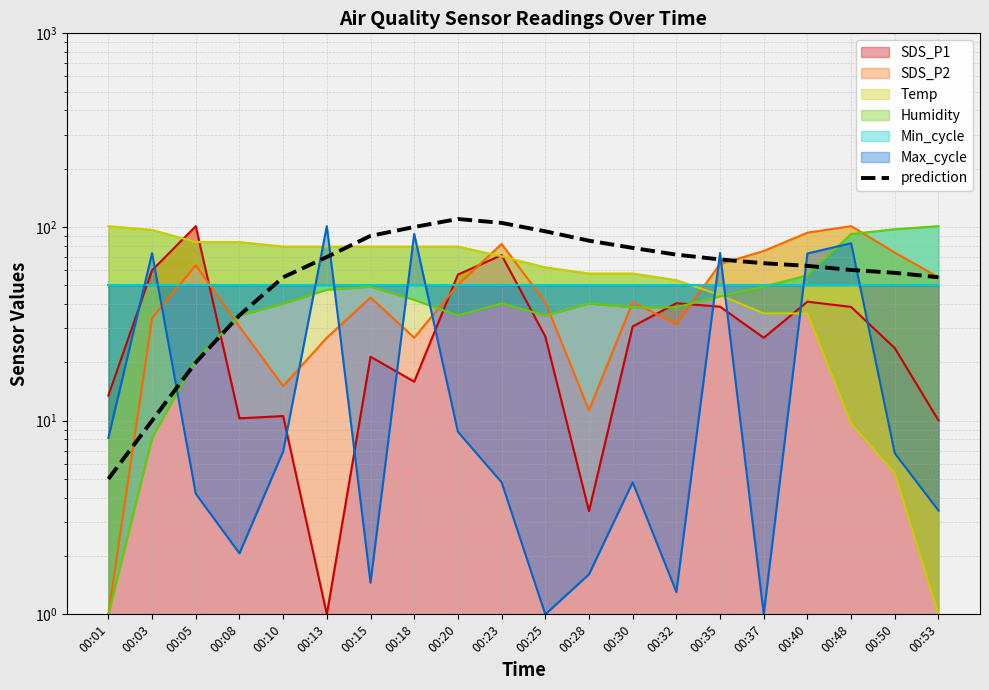

True or false: the data has more than 2 interior local peaks.

False